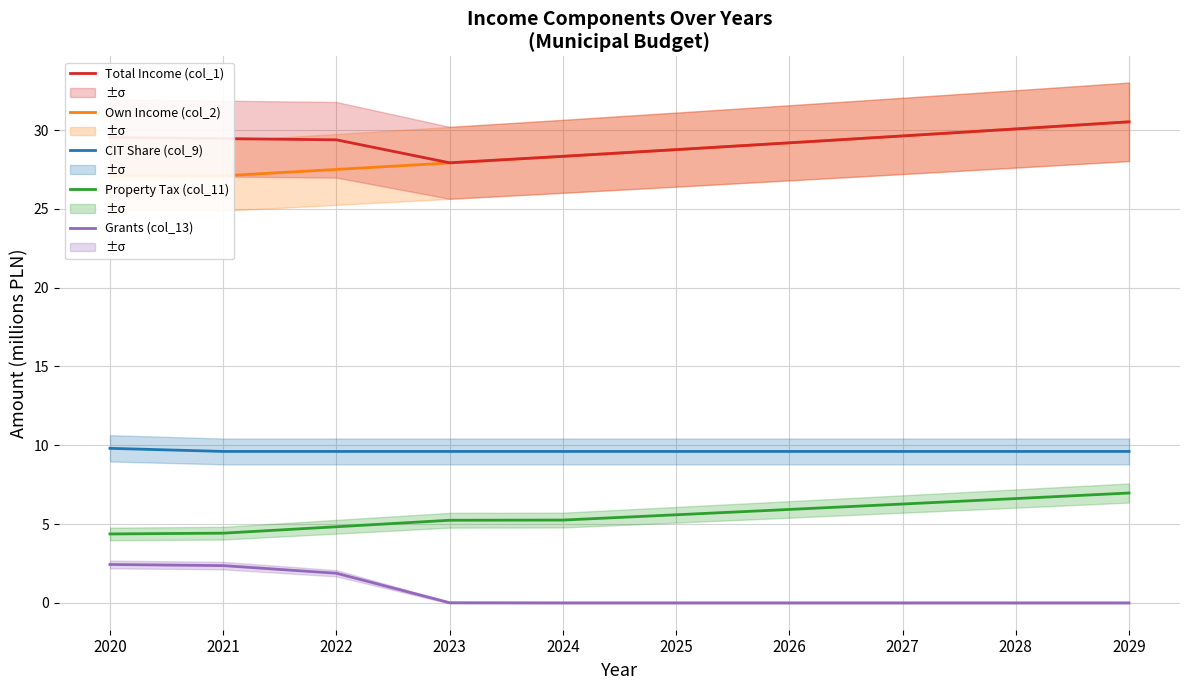

Which series has the largest range (max minus min)?

Own Income (col_2)